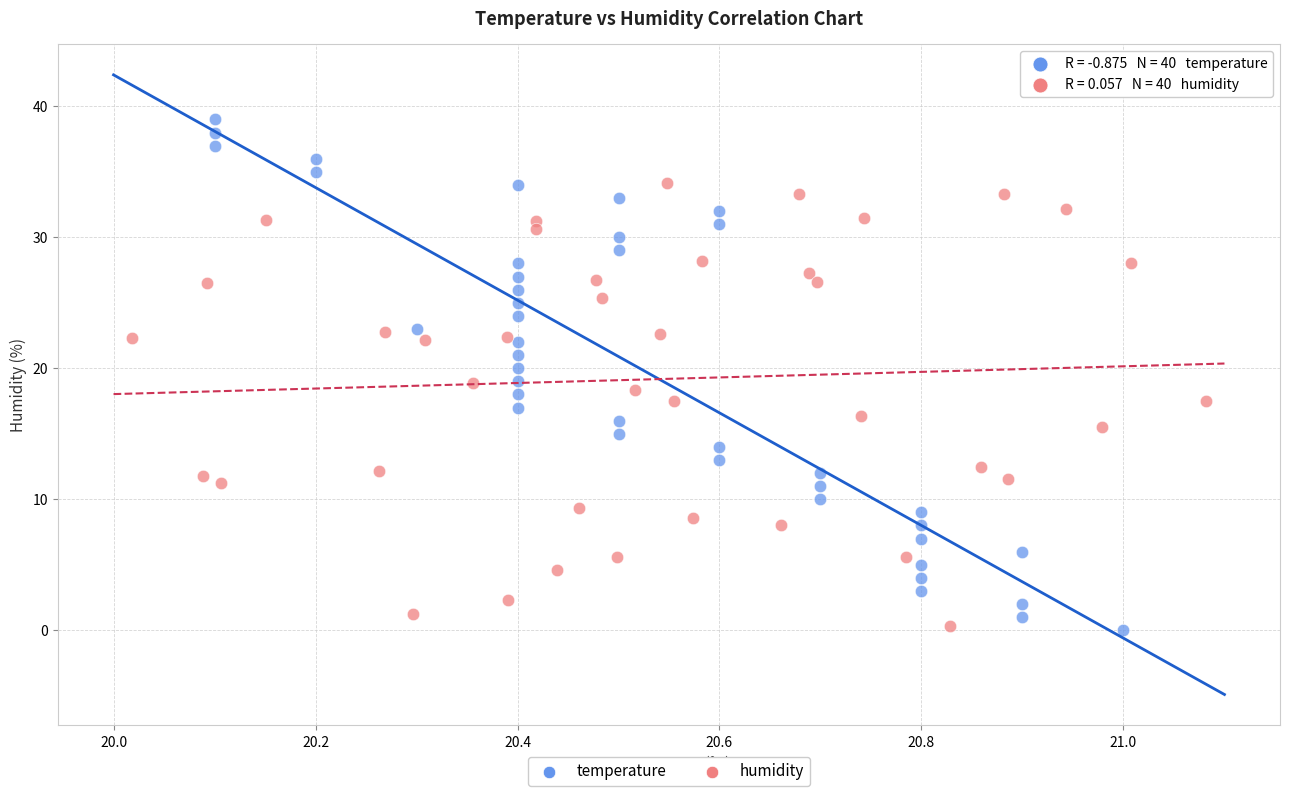

Which series has the largest Y range (max minus min)?

temperature